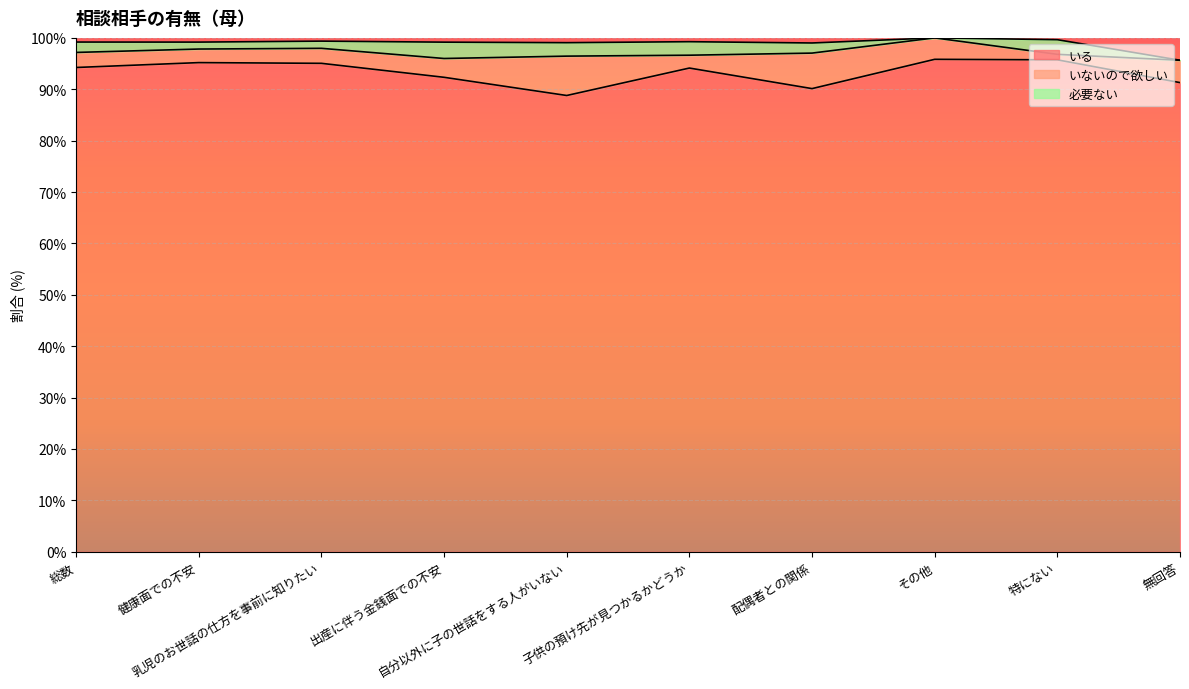

How many positive values does the 必要ない series have?

8